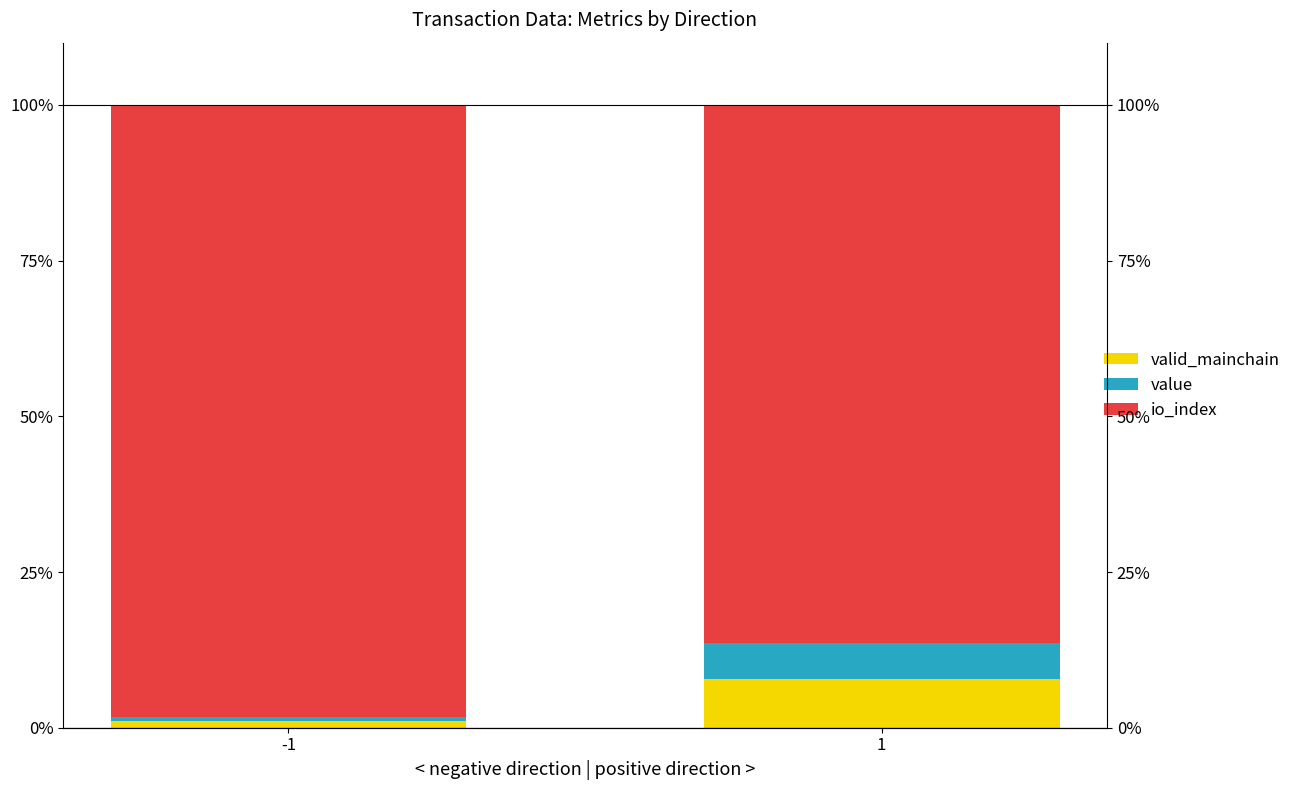

What is the difference between the io_index values at 1 and -1?

11.9